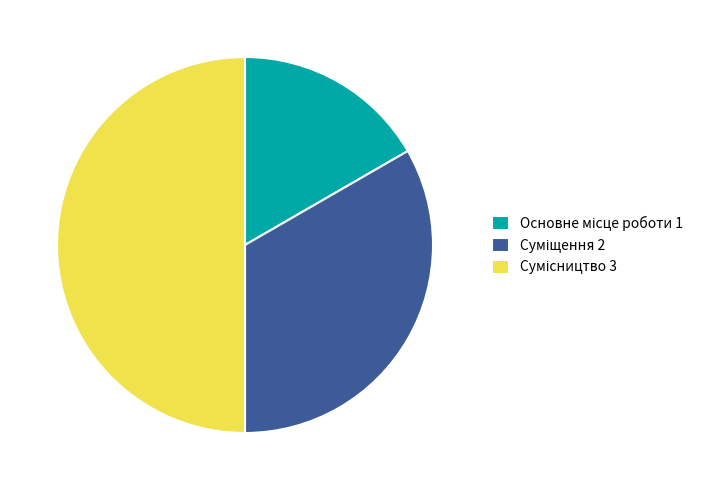

To the nearest percent, what is the combined percentage of Суміщення and Сумісництво?

83%